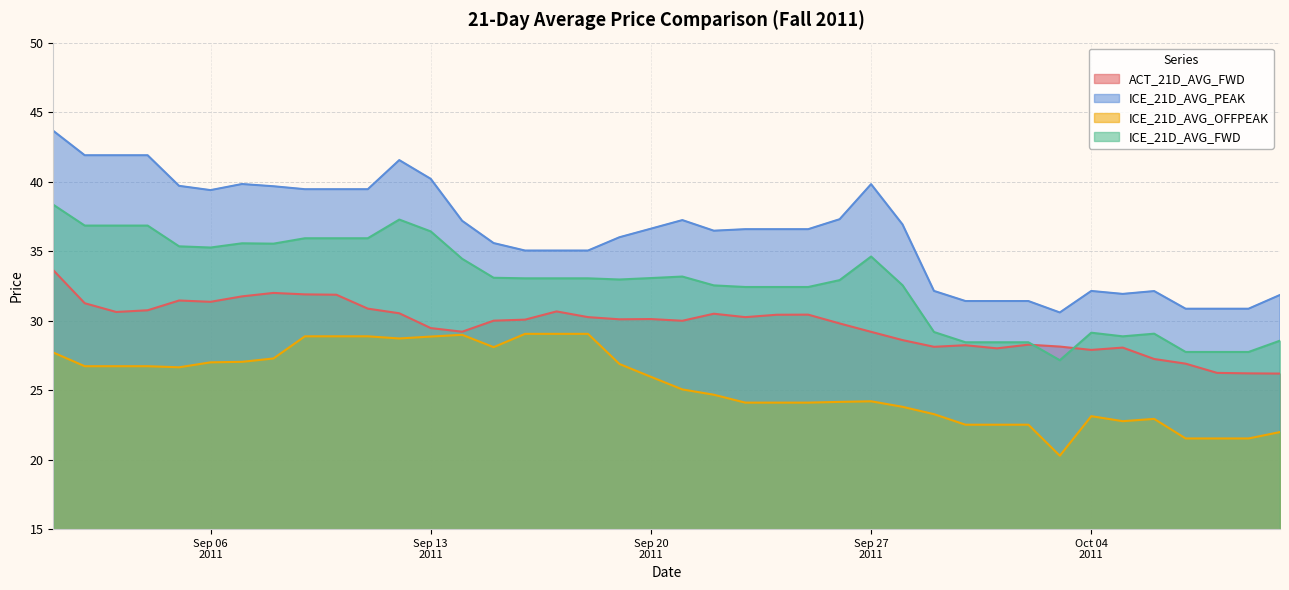

Rank the series by their average value, from lowest to highest.

ICE_21D_AVG_OFFPEAK, ACT_21D_AVG_FWD, ICE_21D_AVG_FWD, ICE_21D_AVG_PEAK